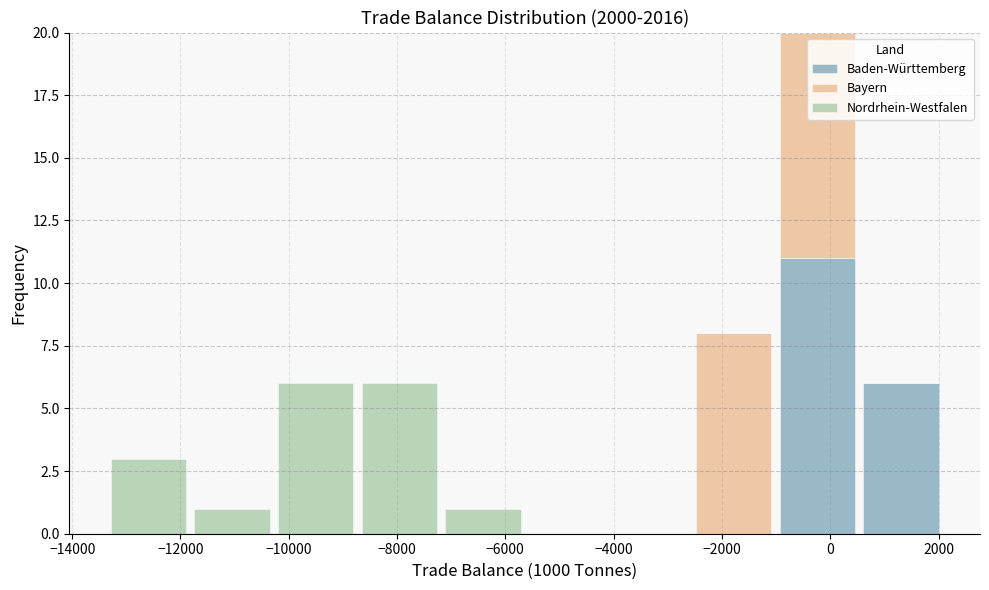

Which range on the x-axis has the tallest stacked bar (by total height)?

-1000 to 600